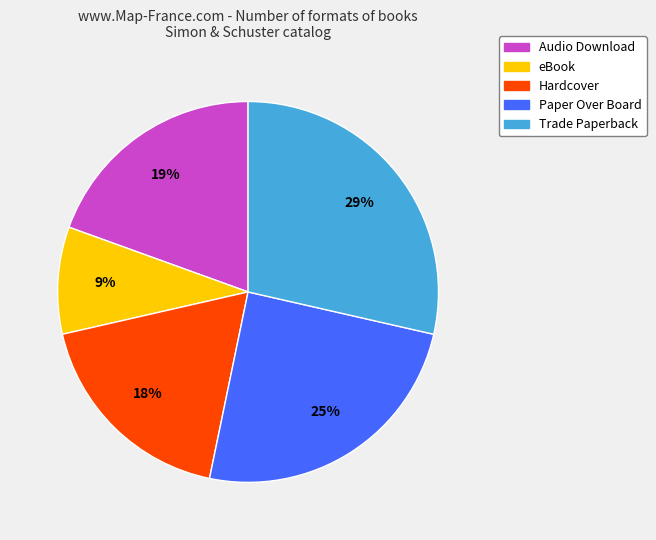

To the nearest percent, what is the combined percentage of Paper Over Board and eBook?

34%